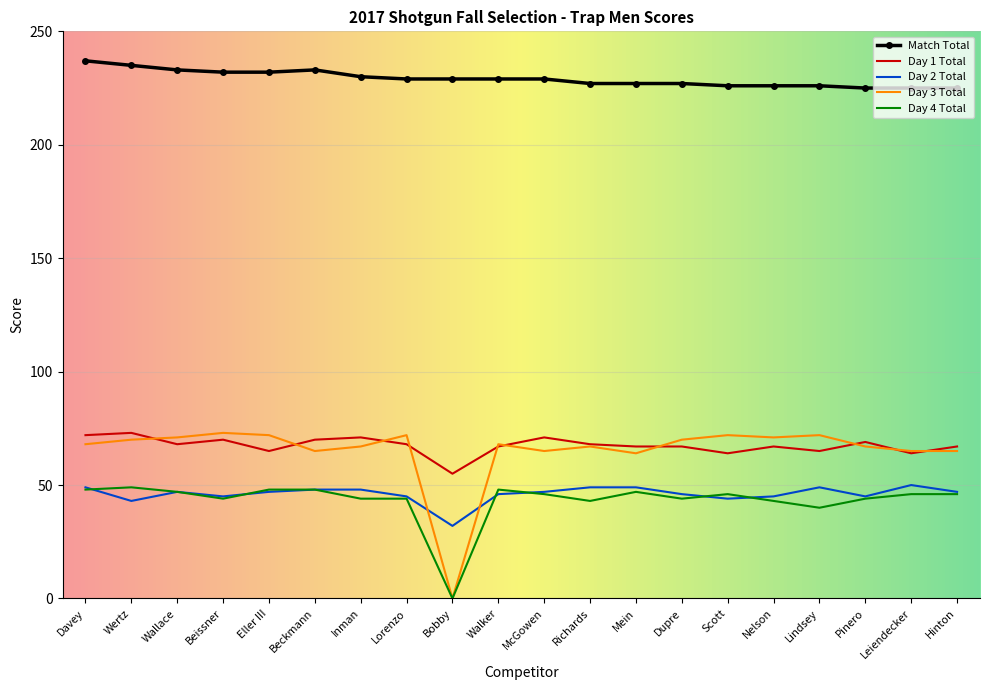

True or false: Day 2 Total and Match Total cross at least once.

False